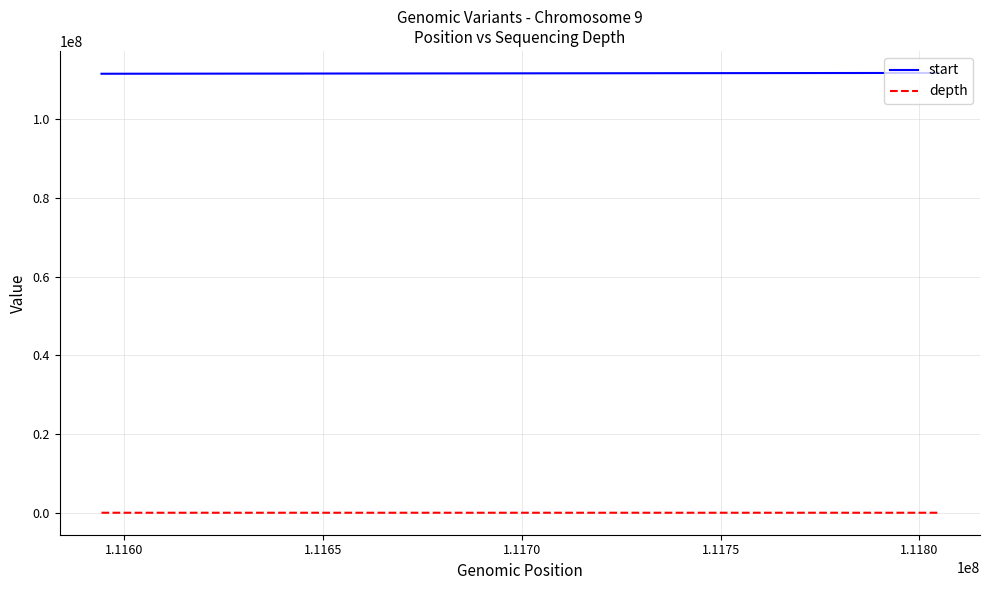

Which series has the largest total across all categories?

start